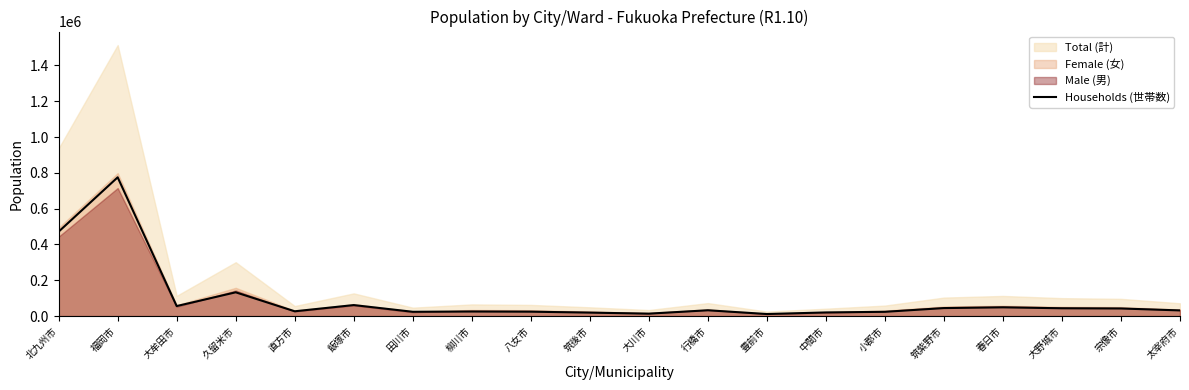

Reading left to right, extract all data points from this chart.

471606	775062	55890	132737	26754	61450	23940	25428	24539	19293	13528	32380	11458	20291	23830	44674	48801	43593	42428	31580